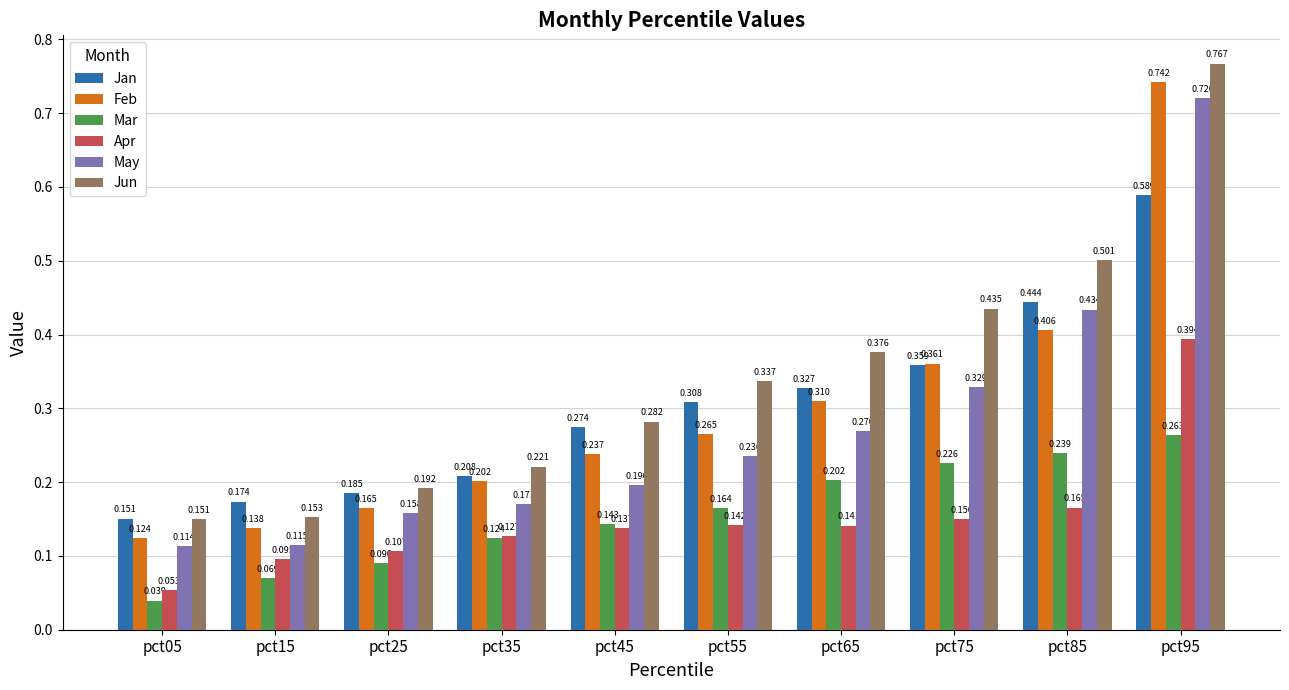

At pct25, list the series in order from largest to smallest.

Jun, Jan, Feb, May, Apr, Mar